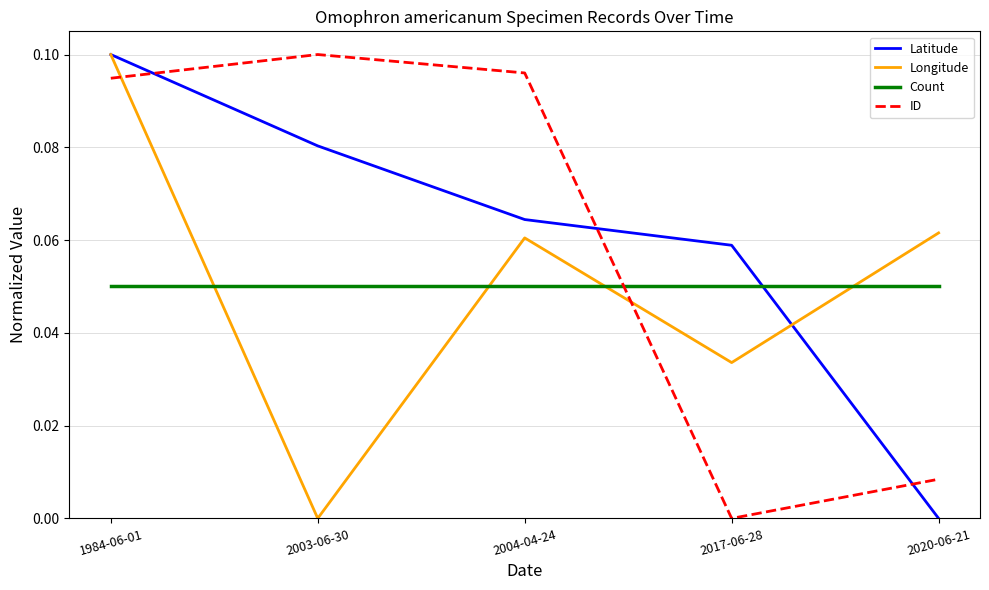

Is it true that Longitude equals 0.1 at 2004-04-24?

True